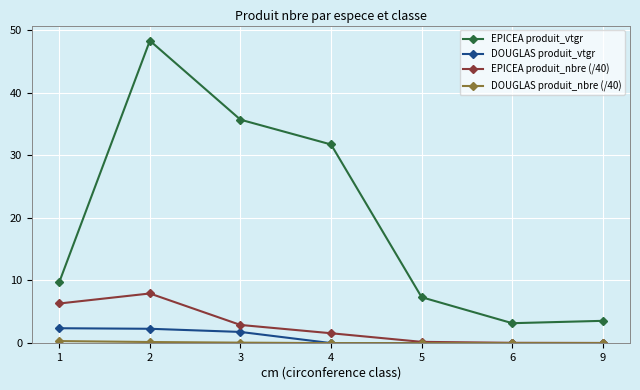

What is the total value across all series at 9?

3.6